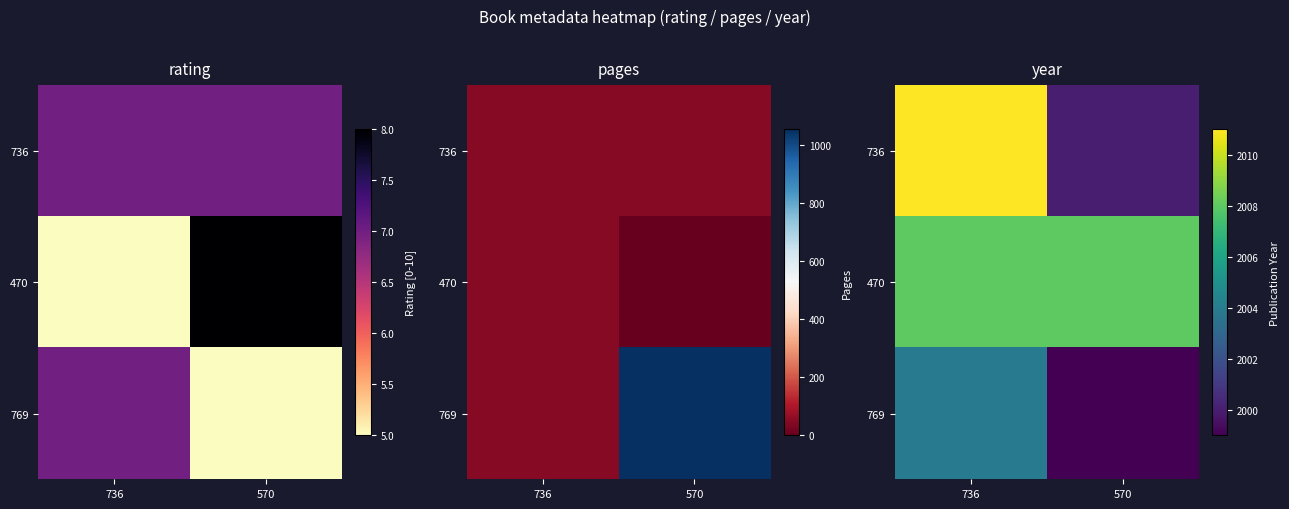

True or false: 470 has a value of 2008 at 570.

True